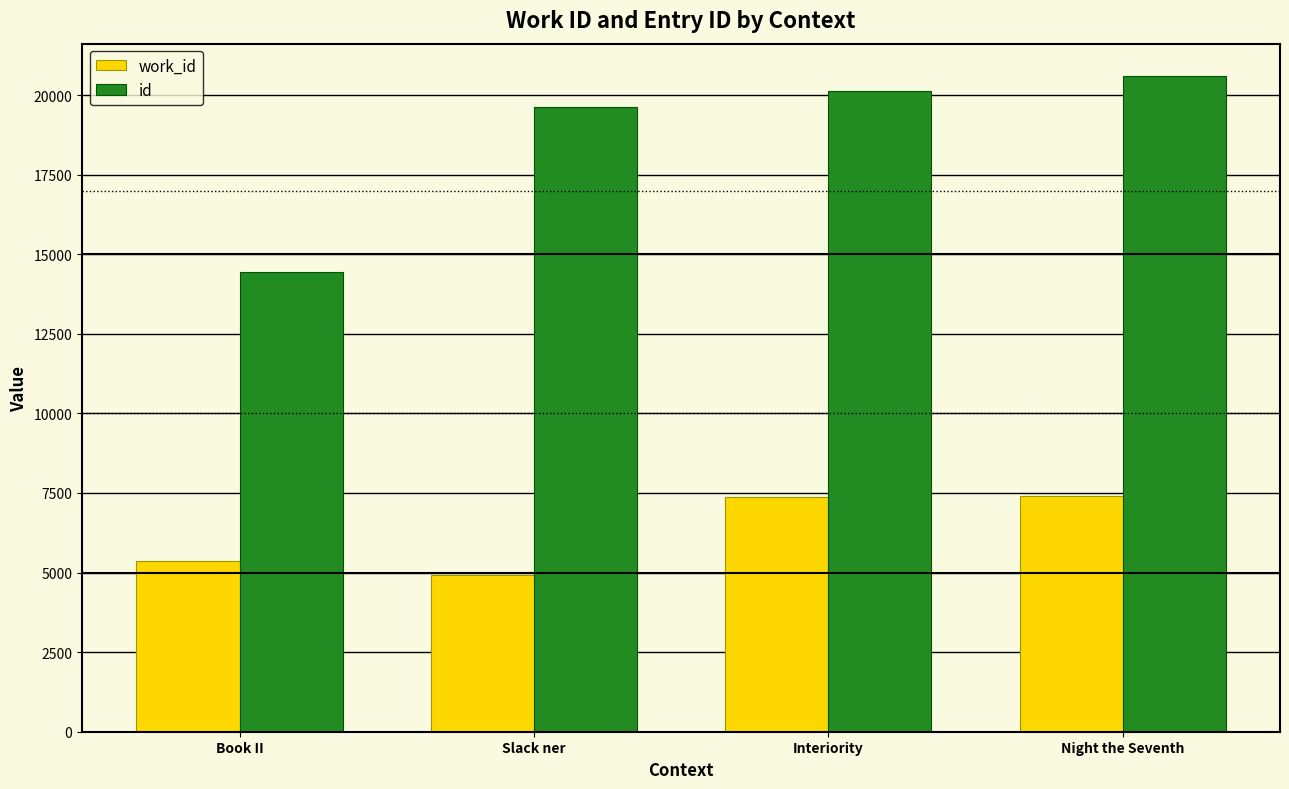

Rank the series by their maximum value, from lowest to highest.

work_id, id